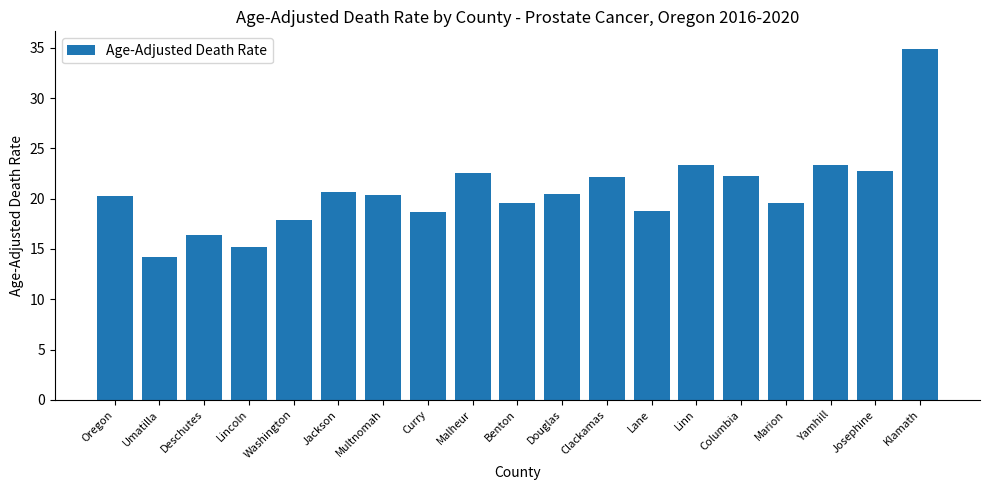

True or false: the data shows 34.9 at Klamath.

True